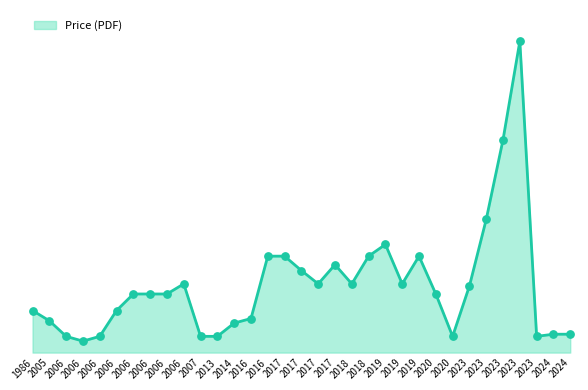

Does the chart have visible grid lines?

No